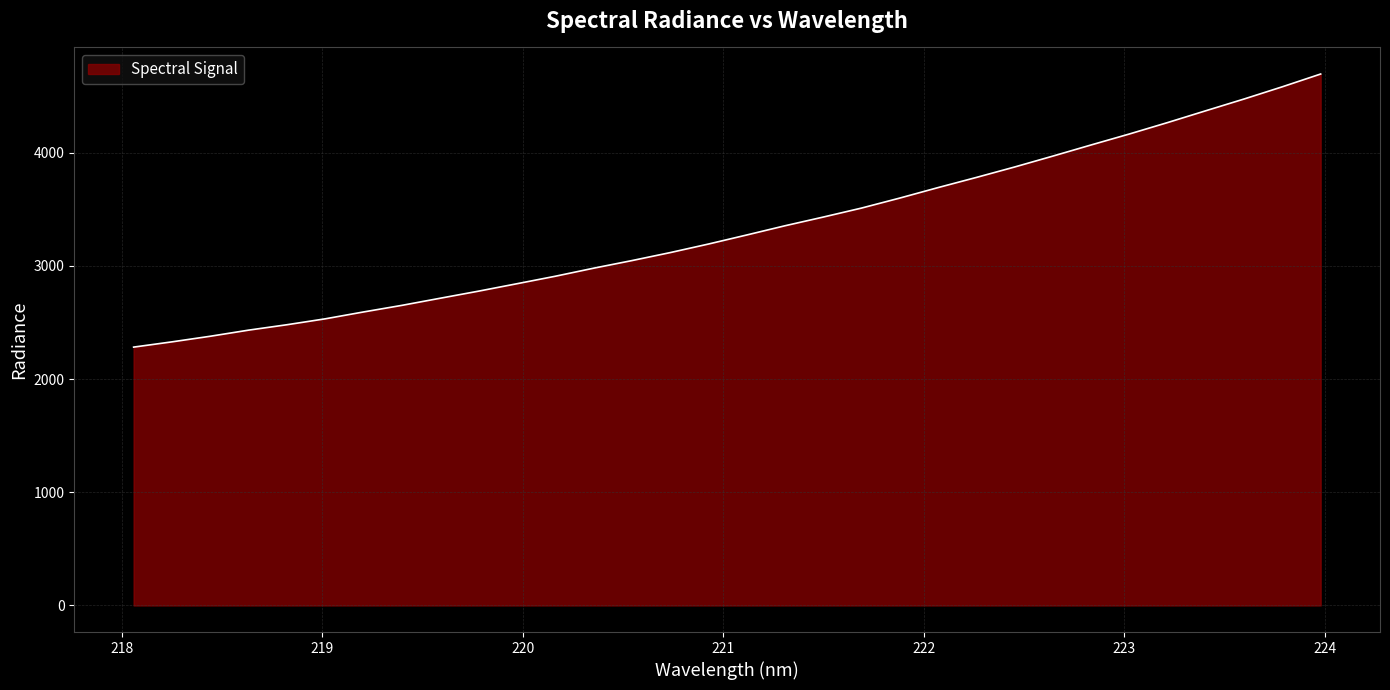

What is the greatest value displayed?

4695.3